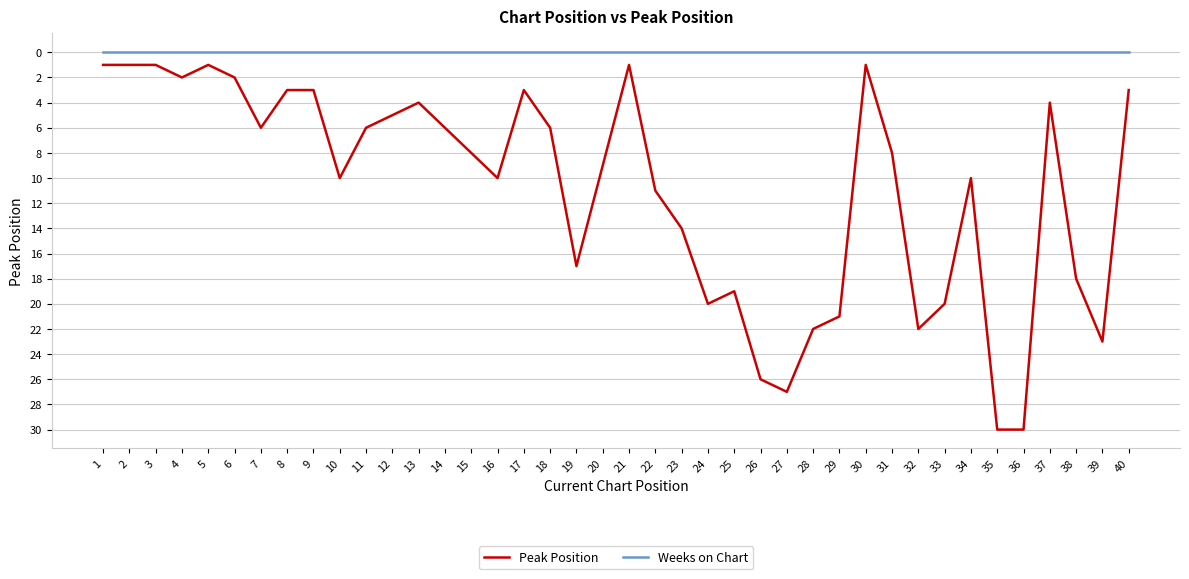

Which series has the widest spread of values?

Peak Position